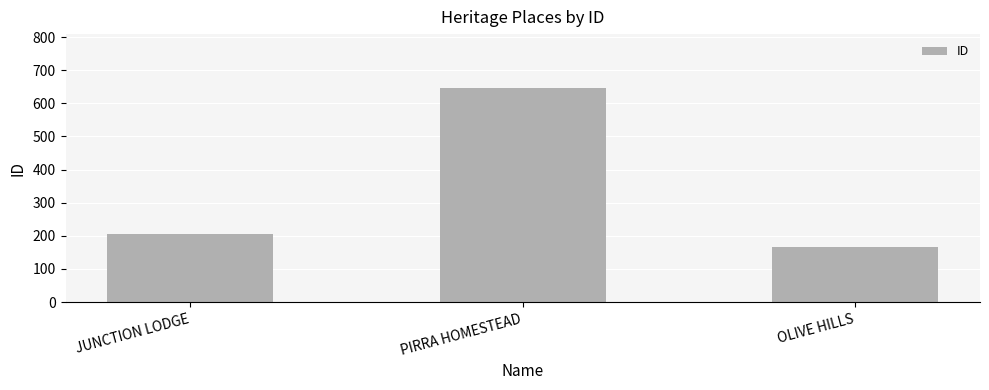

At which category does the chart reach its peak across all series?

PIRRA HOMESTEAD